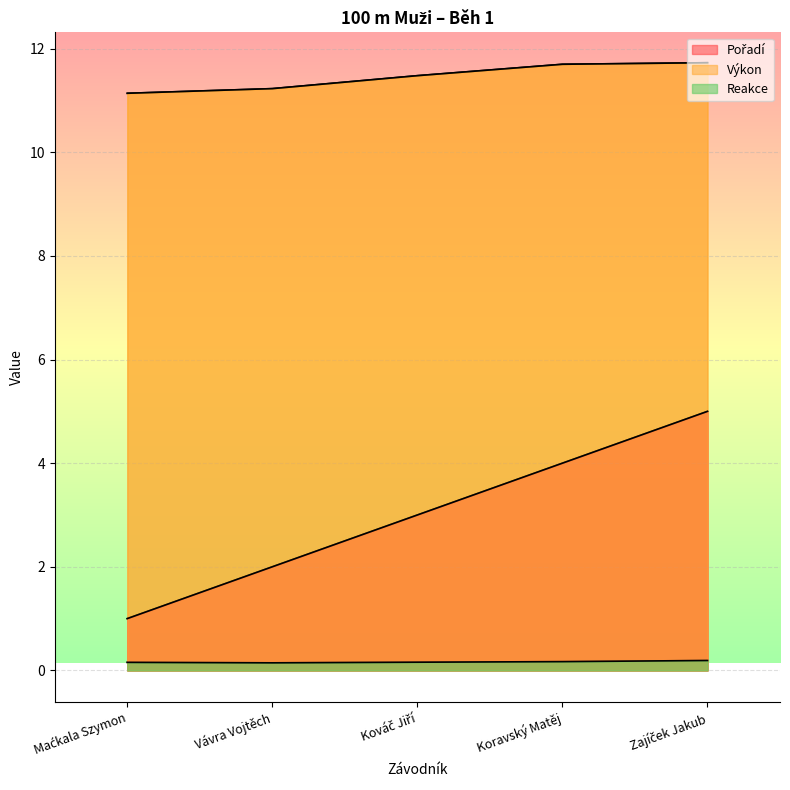

True or false: Výkon and Pořadí cross at least once.

False